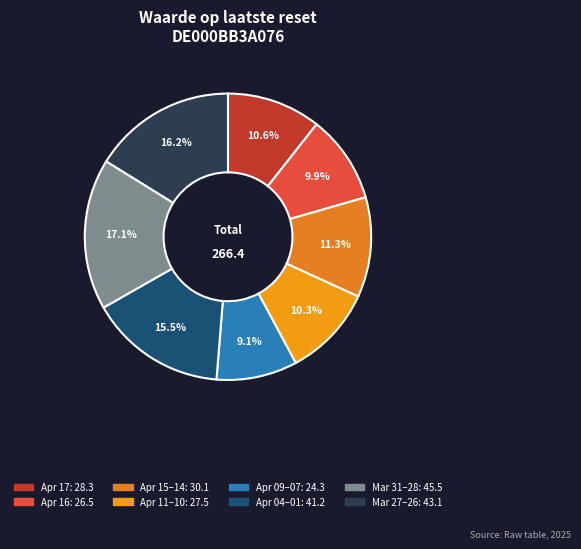

Does any single category account for the majority?

No